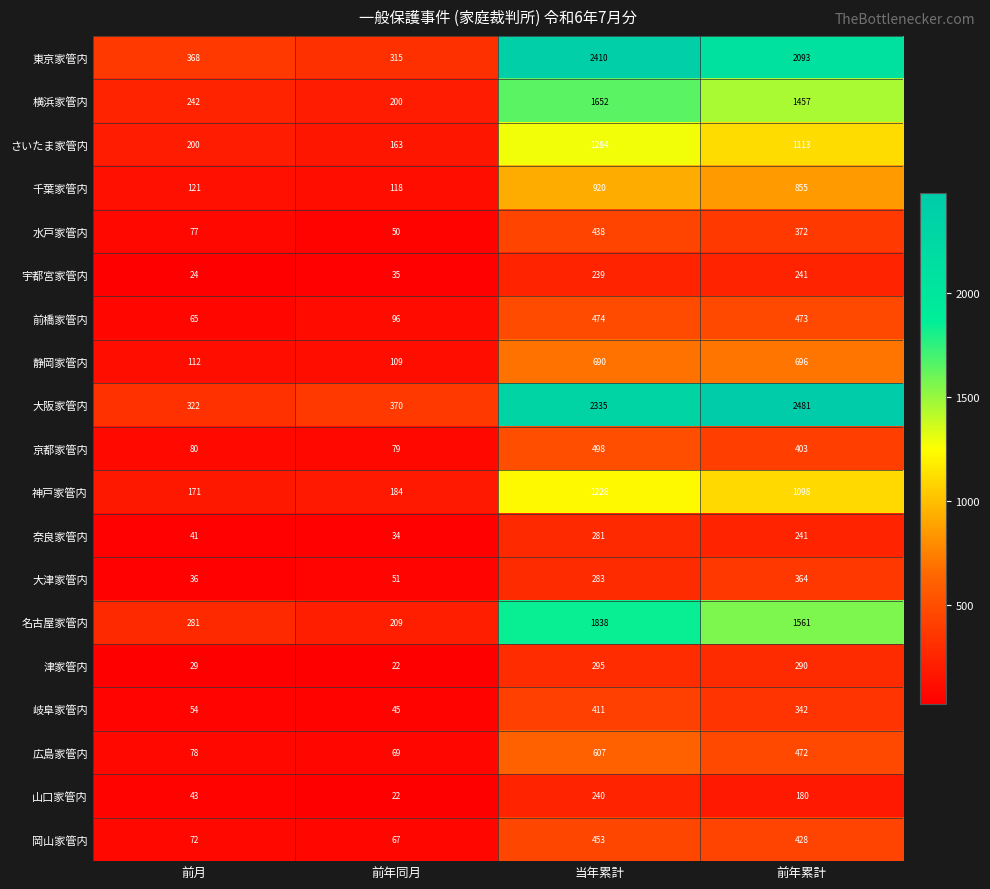

What is the sum of all 東京家管内 values?

5186